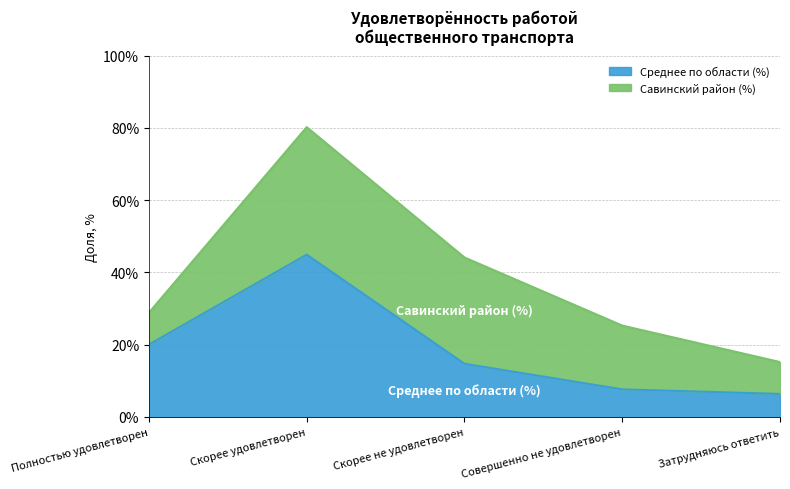

Count the number of categories in the chart.

5